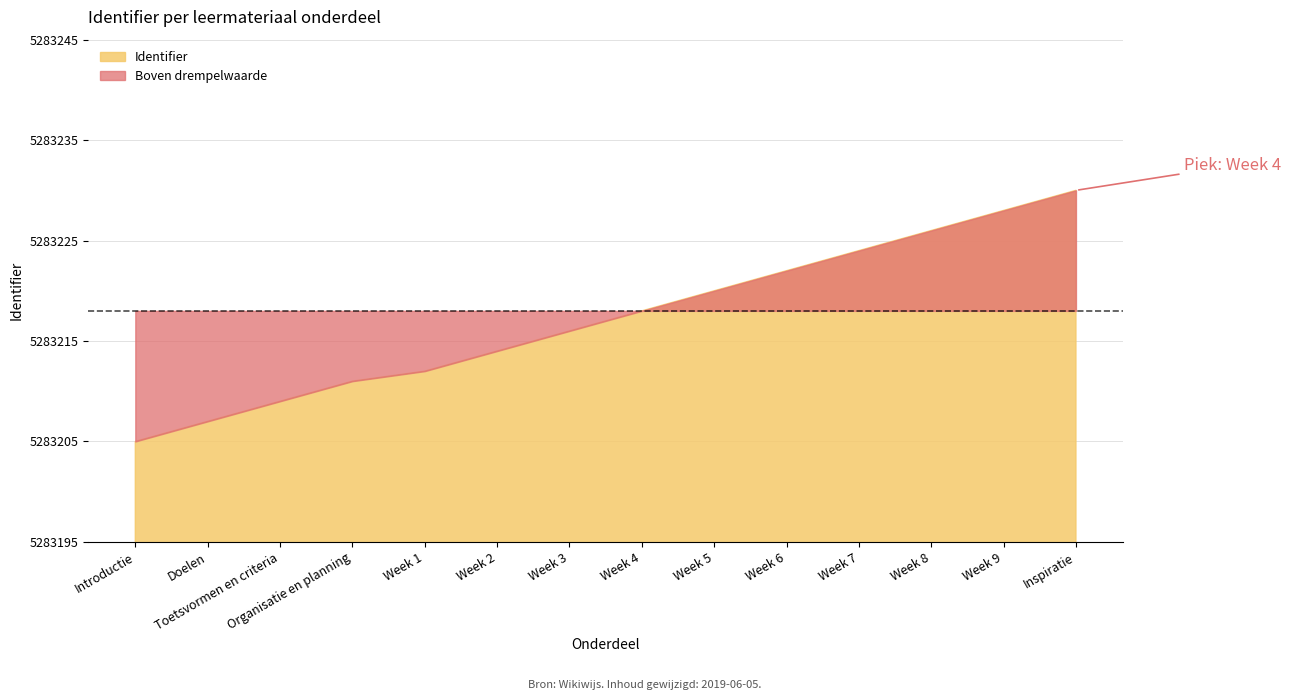

What is the maximum value shown in the chart?

5283230